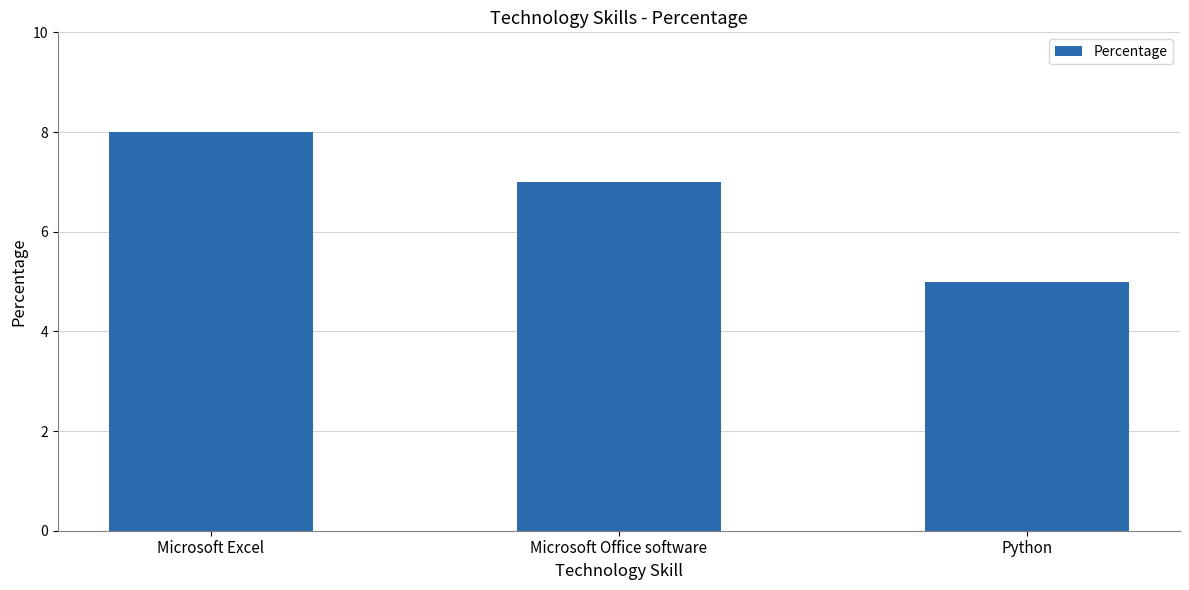

What is the ratio of the value at Microsoft Excel to the value at Microsoft Office software?

1.1